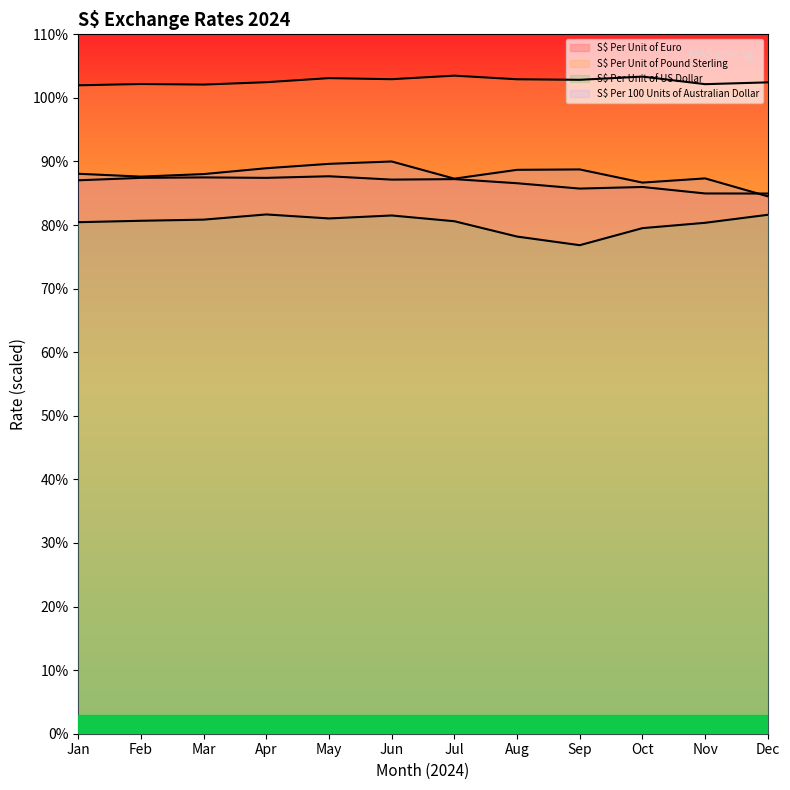

Between Feb and Jun, which is larger?

Feb